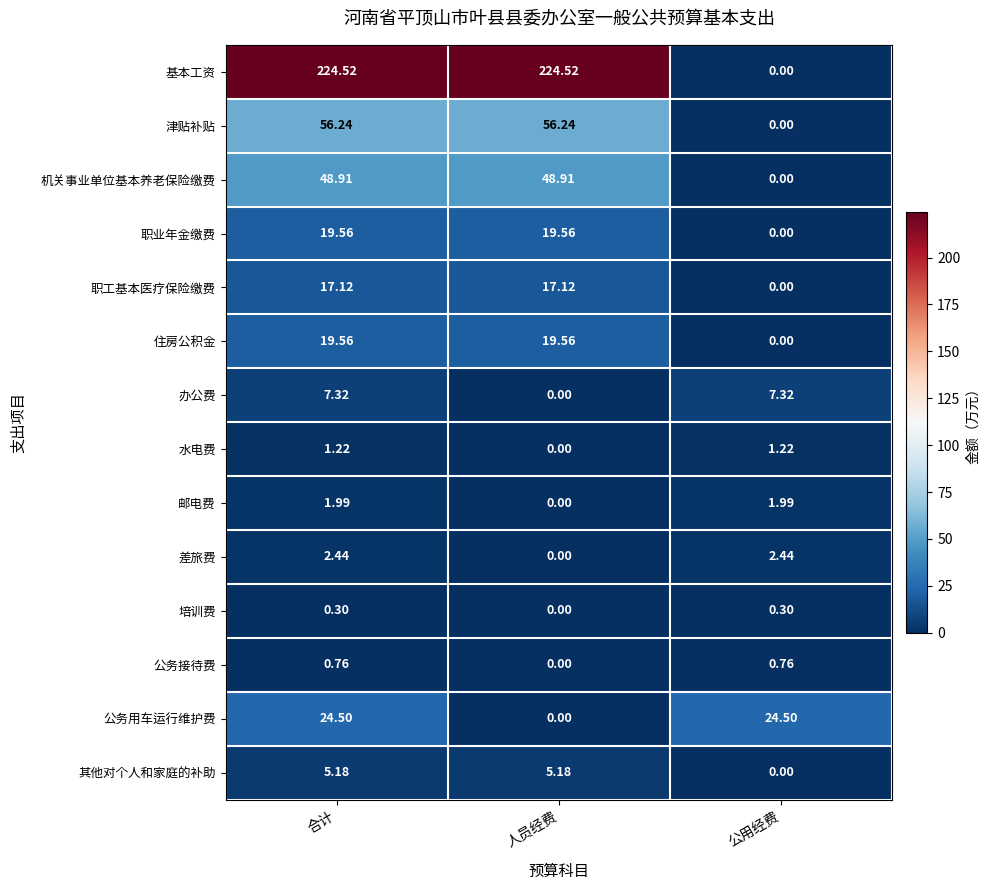

Which series has the widest spread of values?

基本工资